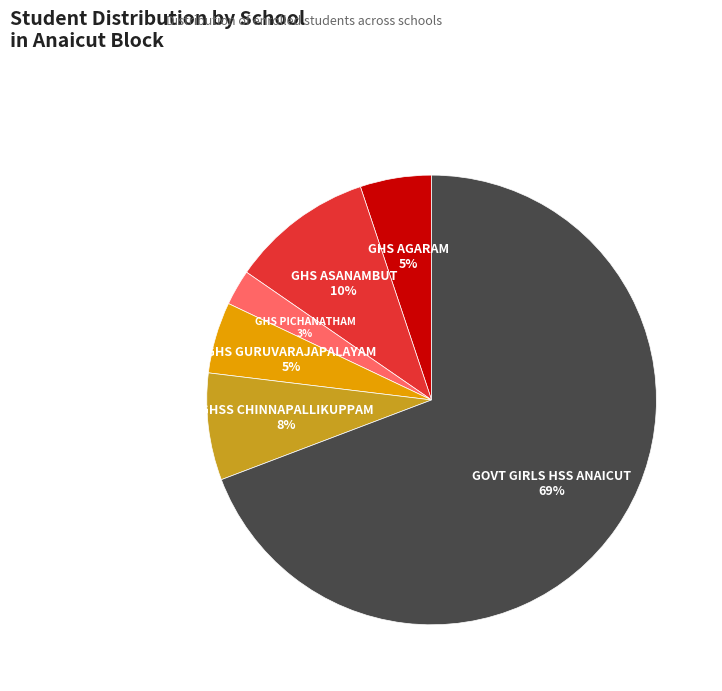

Which category has the biggest portion of the pie?

GOVT GIRLS HSS ANAICUT